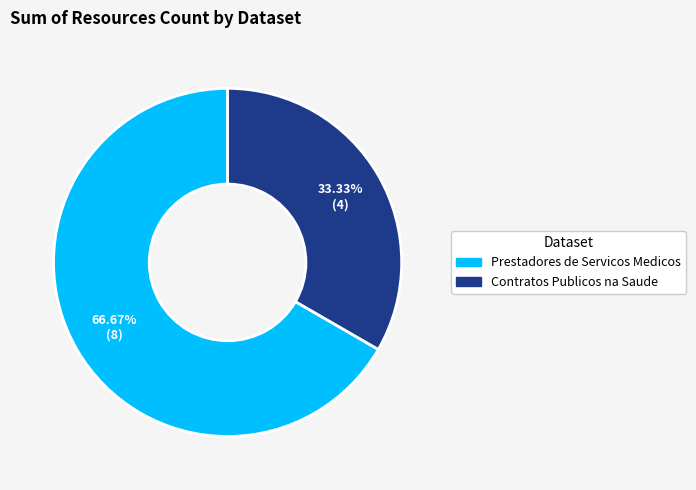

What percentage is the Contratos Publicos na Saude slice, to the nearest percent?

33%